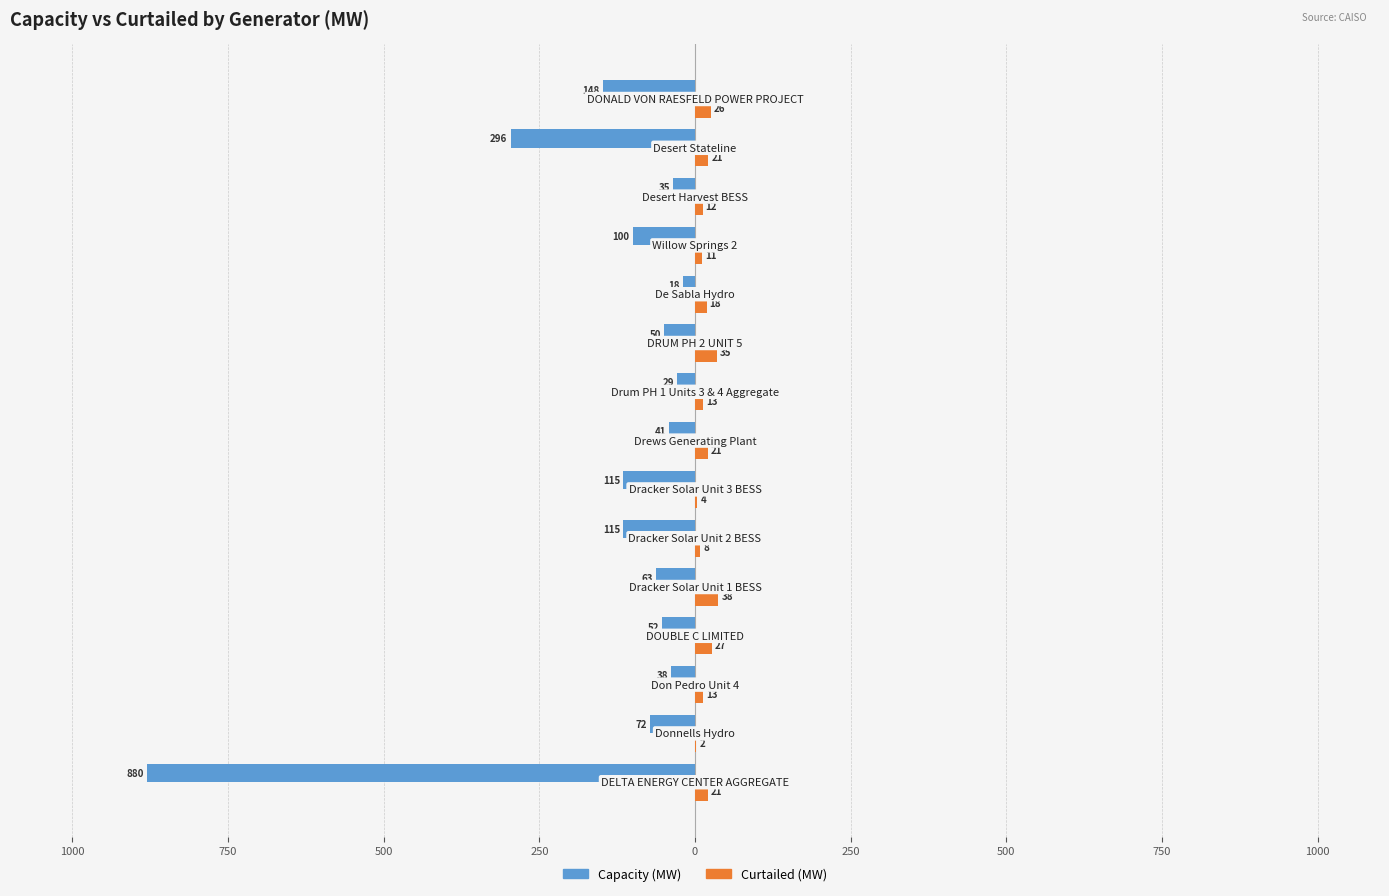

What are all the series names shown in the legend?

Capacity (MW), Curtailed (MW)